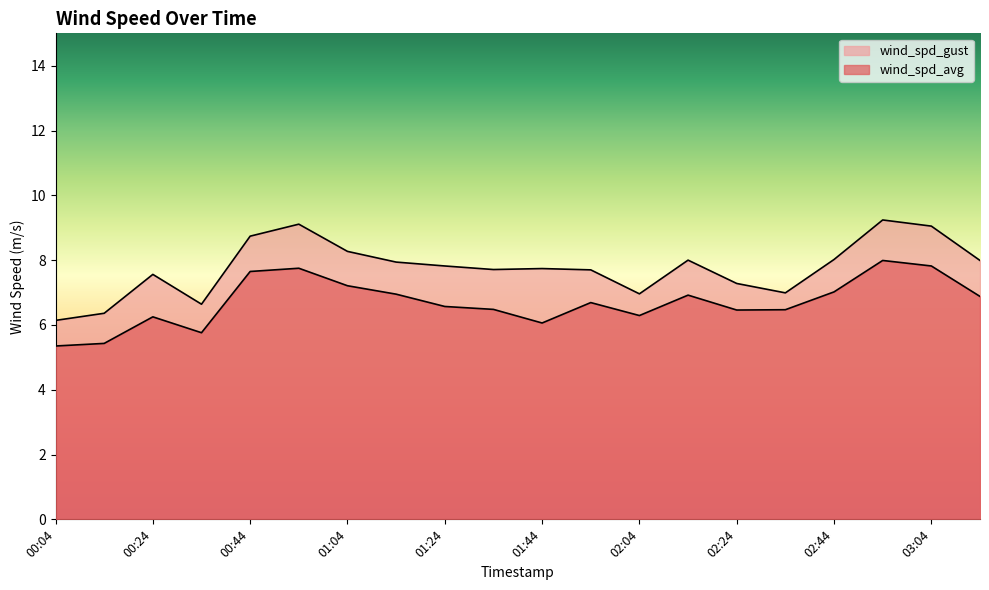

Which category has the lowest value in the wind_spd_gust series?

00:04